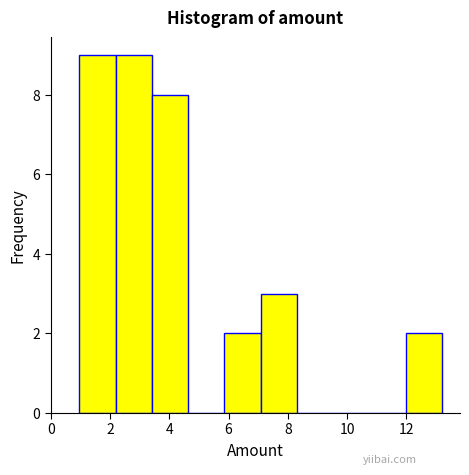

How tall is the bar that spans 12.0 to 13.2 on the x-axis? Neither the bar edges nor the heights are printed on the chart, so give them approximately, as read against the axes.

2